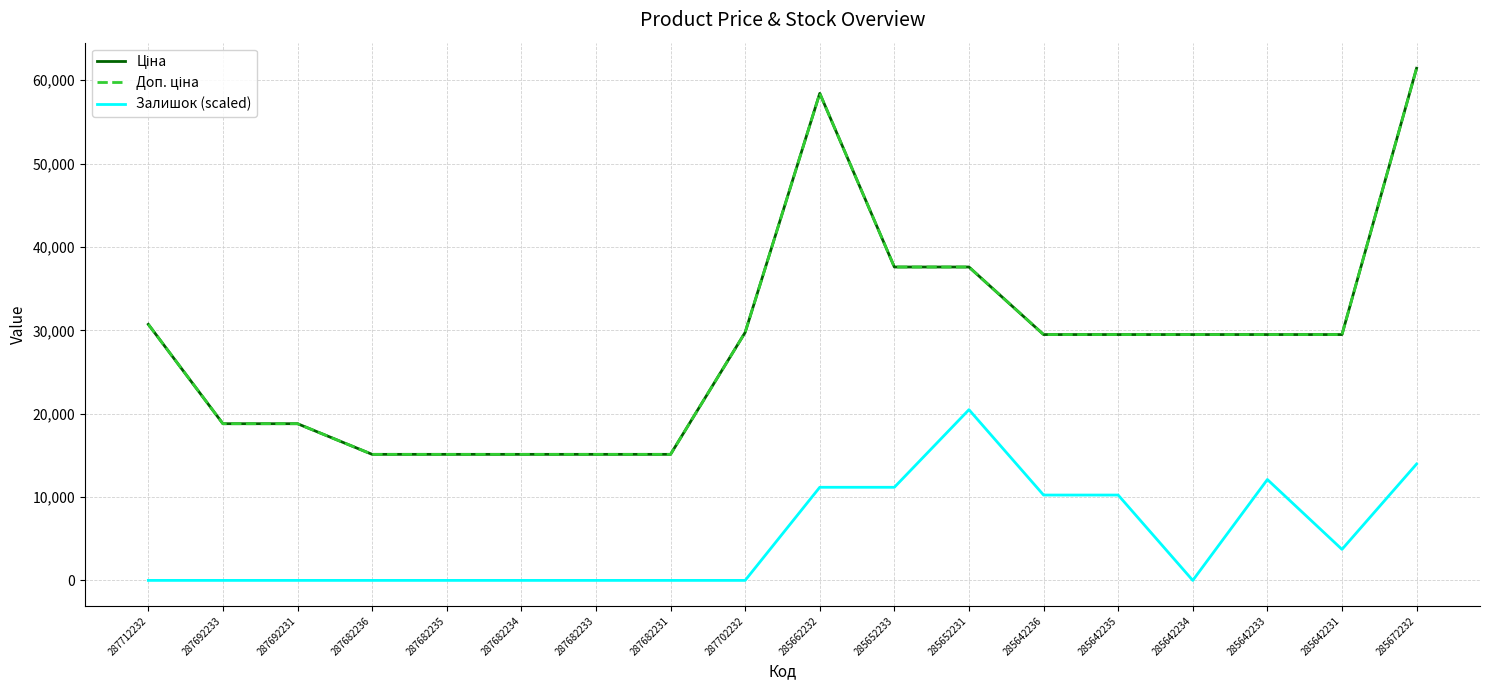

Does the chart have visible grid lines?

Yes